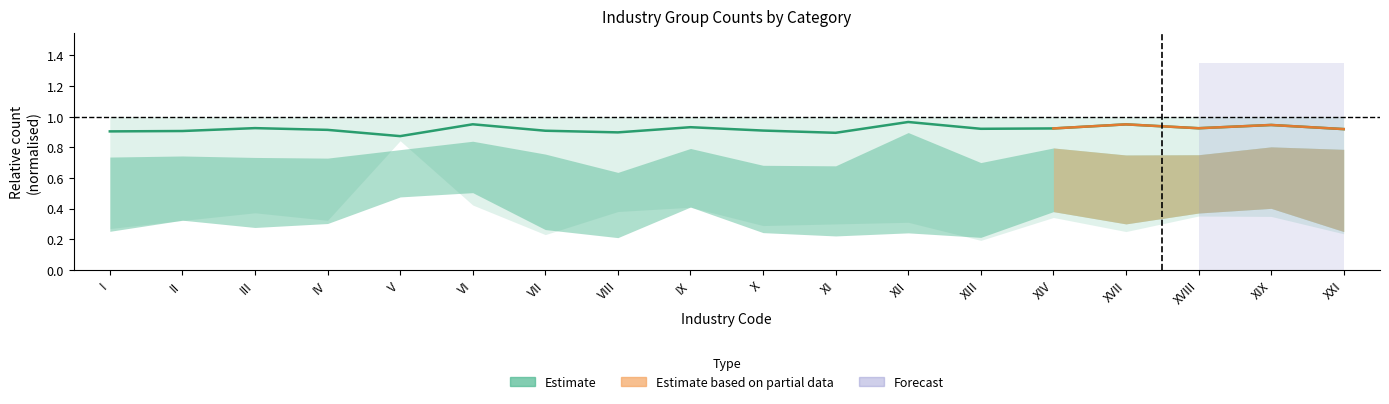

The value at VI is 0.6. True or false?

False